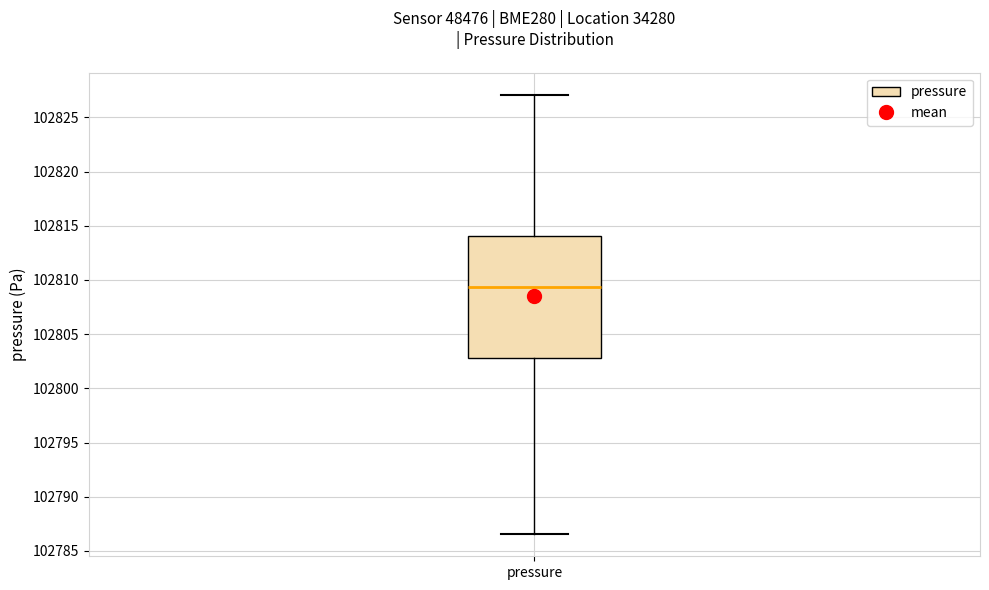

Read this box plot against the y-axis: the position of the median line, the range covered by the box, and the ends of both whiskers. The values are not printed on the chart, so give them approximately, as read against the axis.

median 102809.5, box 102803.0 to 102814.0, whiskers 102786.5 to 102827.0